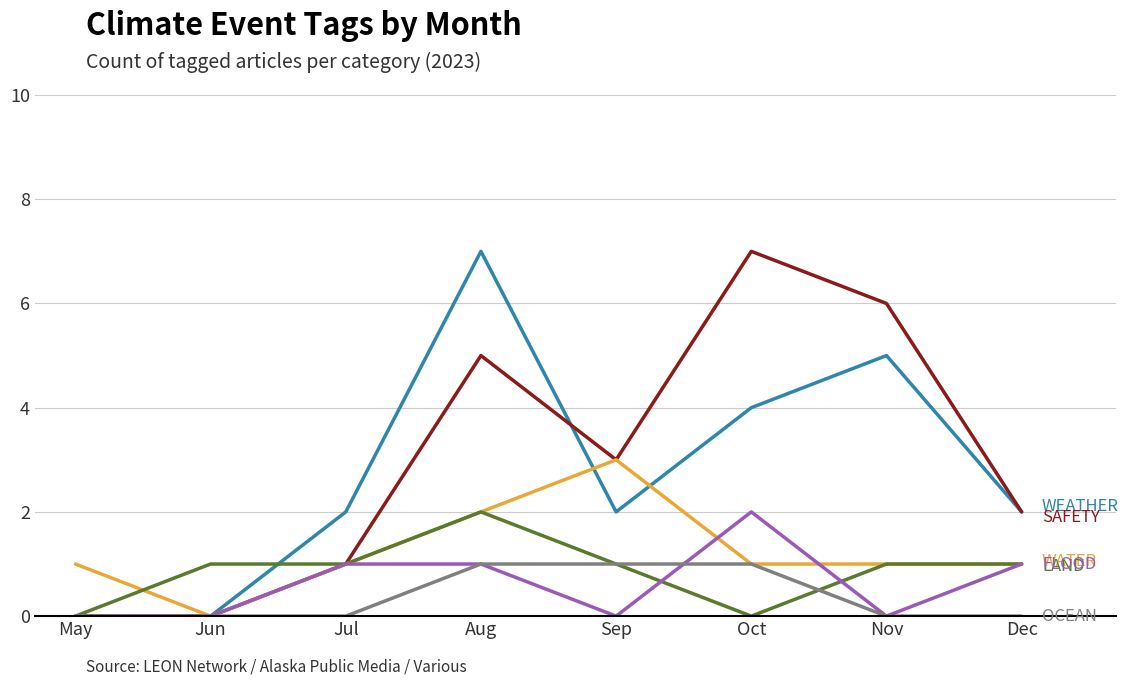

Reading left to right, extract all data points from this chart.

WEATHER: May=0	Jun=0	Jul=2	Aug=7	Sep=2	Oct=4	Nov=5	Dec=2
SAFETY: May=0	Jun=0	Jul=1	Aug=5	Sep=3	Oct=7	Nov=6	Dec=2
WATER: May=1	Jun=0	Jul=1	Aug=2	Sep=3	Oct=1	Nov=1	Dec=1
LAND: May=0	Jun=1	Jul=1	Aug=2	Sep=1	Oct=0	Nov=1	Dec=1
FLOOD: May=0	Jun=0	Jul=1	Aug=1	Sep=0	Oct=2	Nov=0	Dec=1
OCEAN: May=0	Jun=0	Jul=0	Aug=1	Sep=1	Oct=1	Nov=0	Dec=0